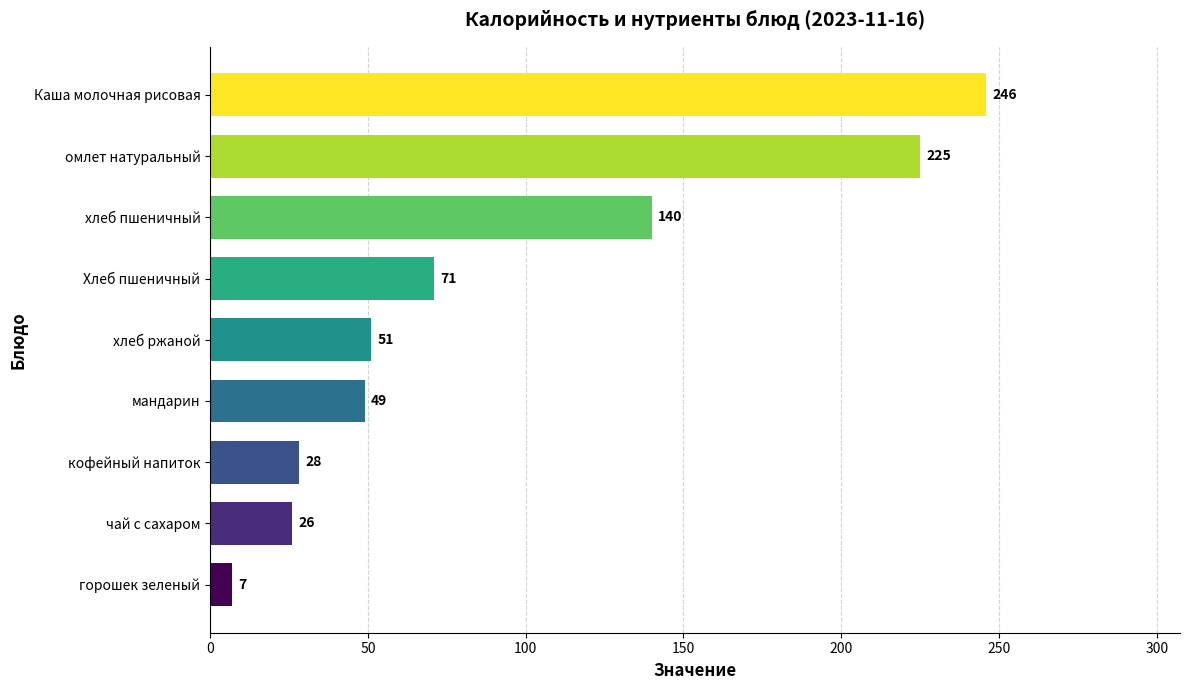

The chart shows a value of 140.0 at хлеб пшеничный. True or false?

True